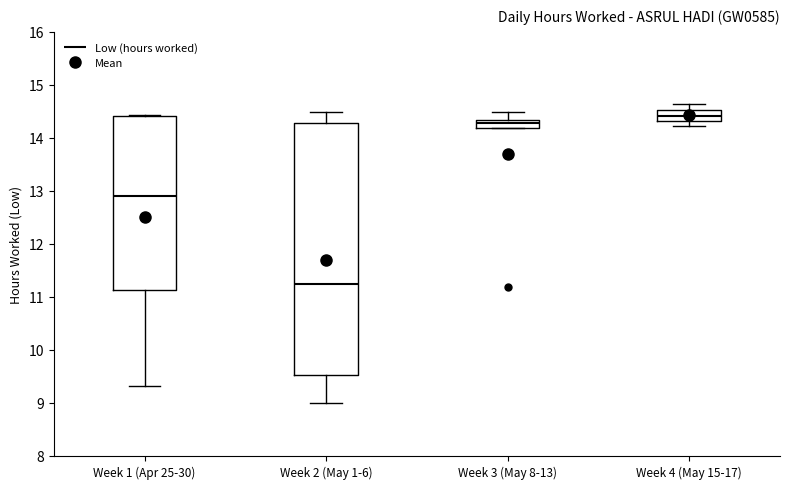

Which box's median line is the lowest?

Week 2 (May 1-6)